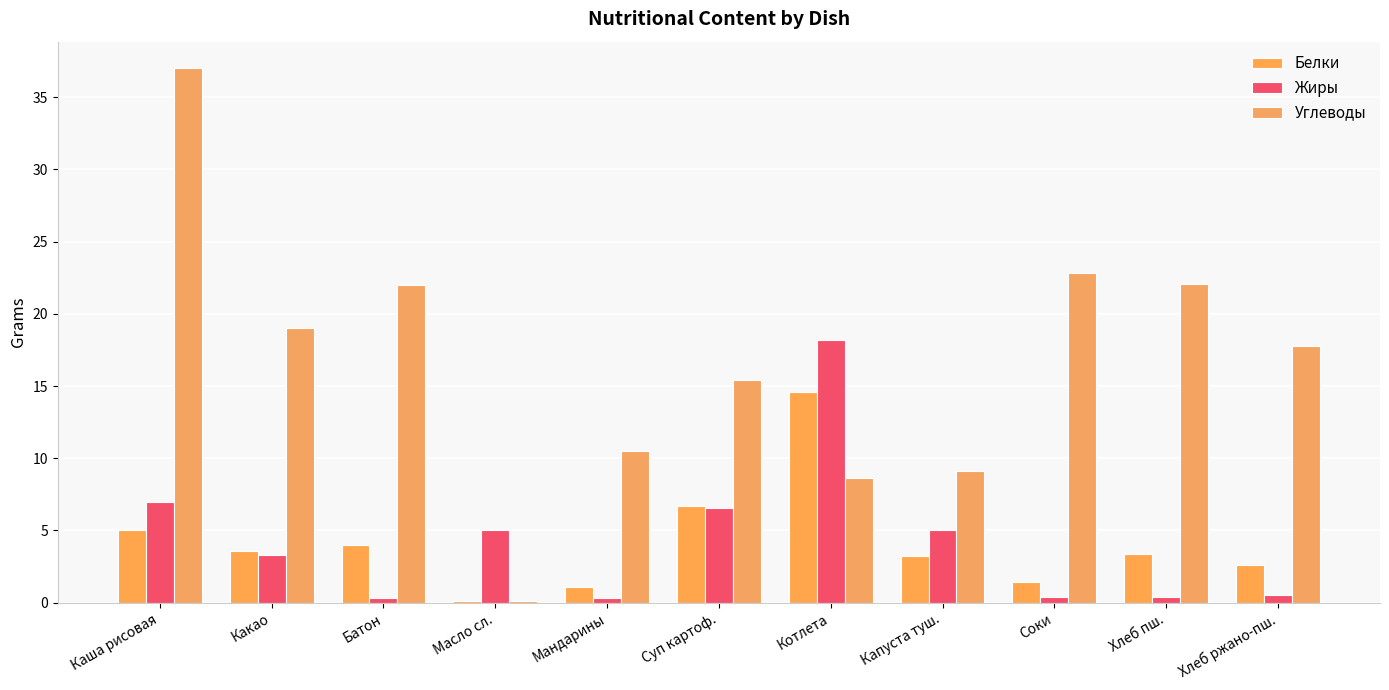

How many groups of bars are there?

11